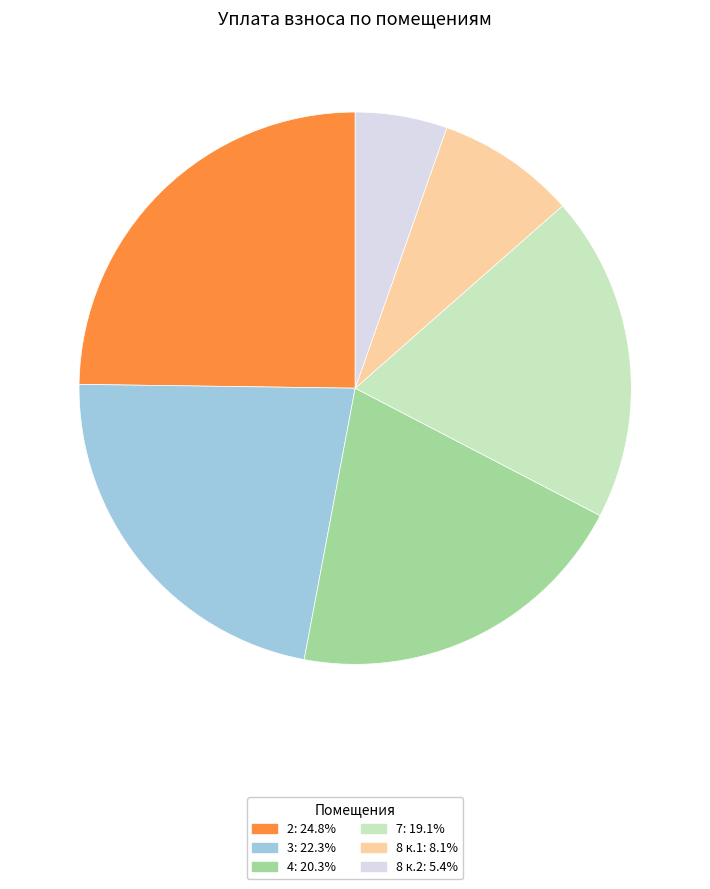

Is there any slice that represents more than half of the pie?

No